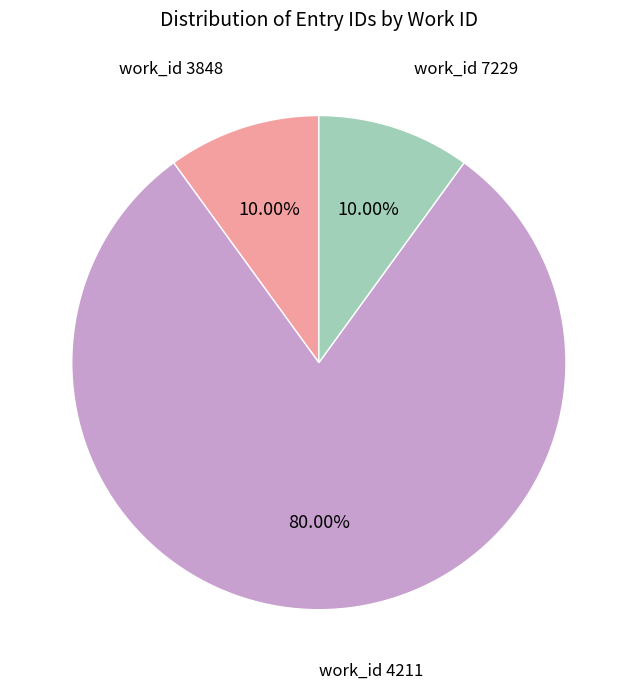

Does work_id 4211 represent more than half of the total?

Yes